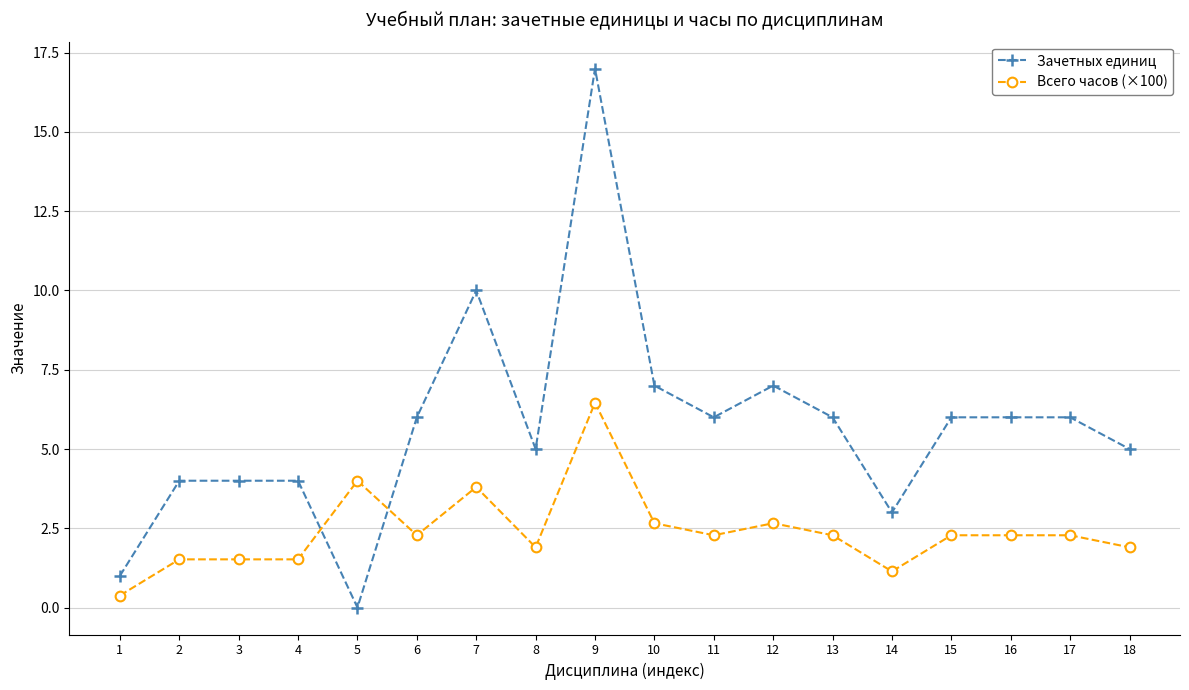

Read the Всего часов (×100) value at 12.

2.7